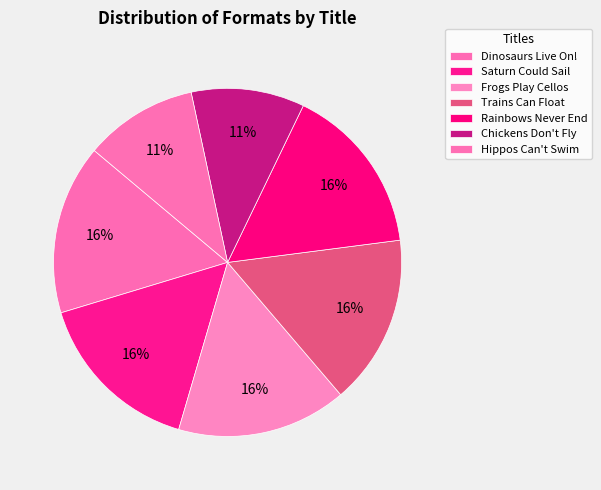

Count the number of slices in the pie.

7